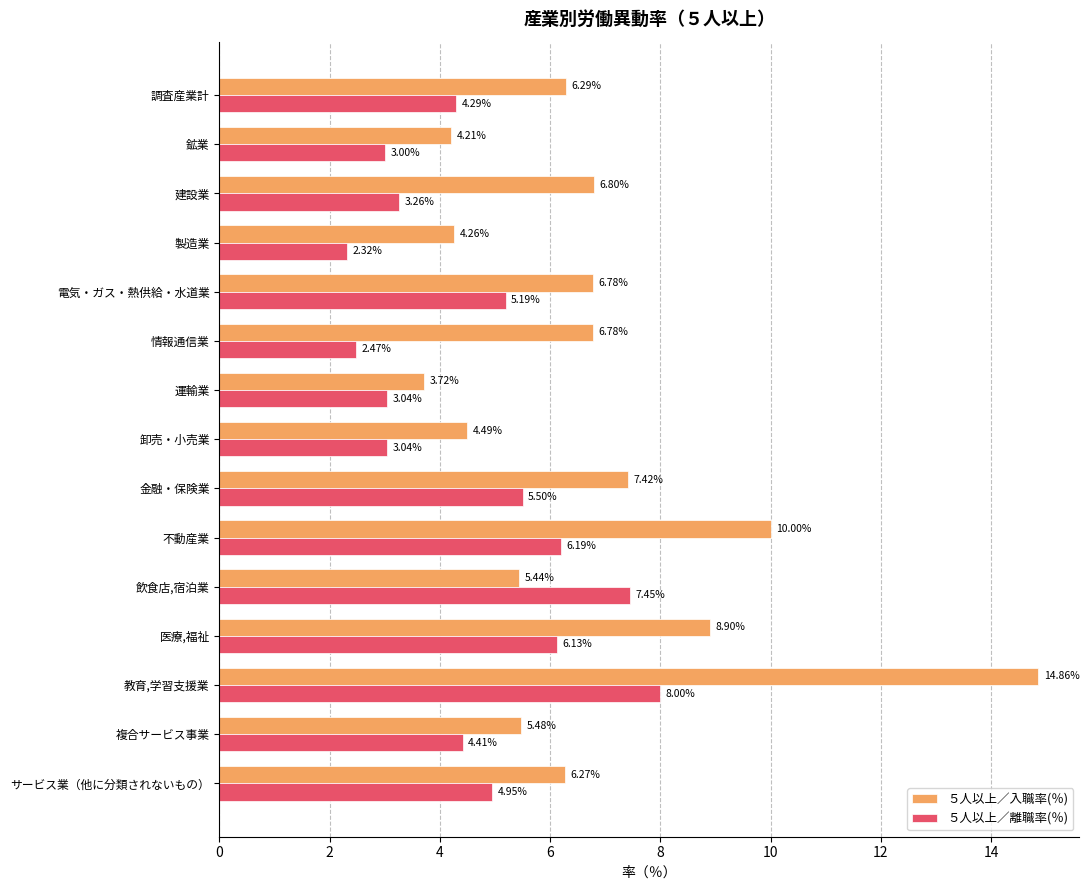

What is the difference between the second highest and minimum values in the ５人以上／離職率(％) series?

5.1